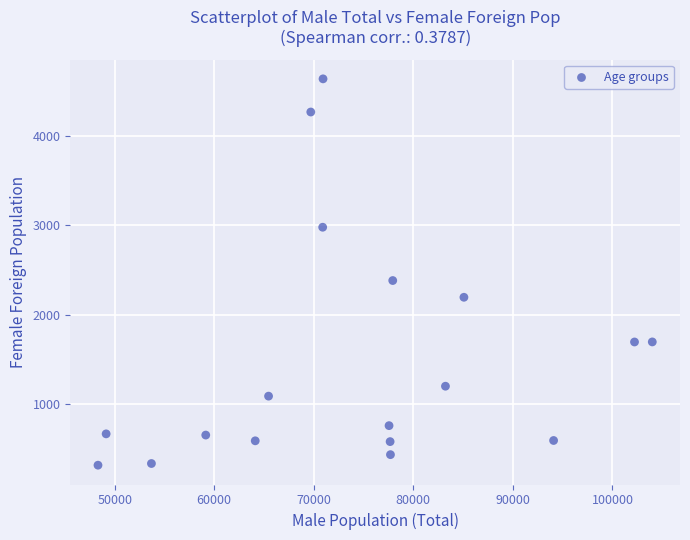

What is the range of Y values (max minus min)?

4310.3